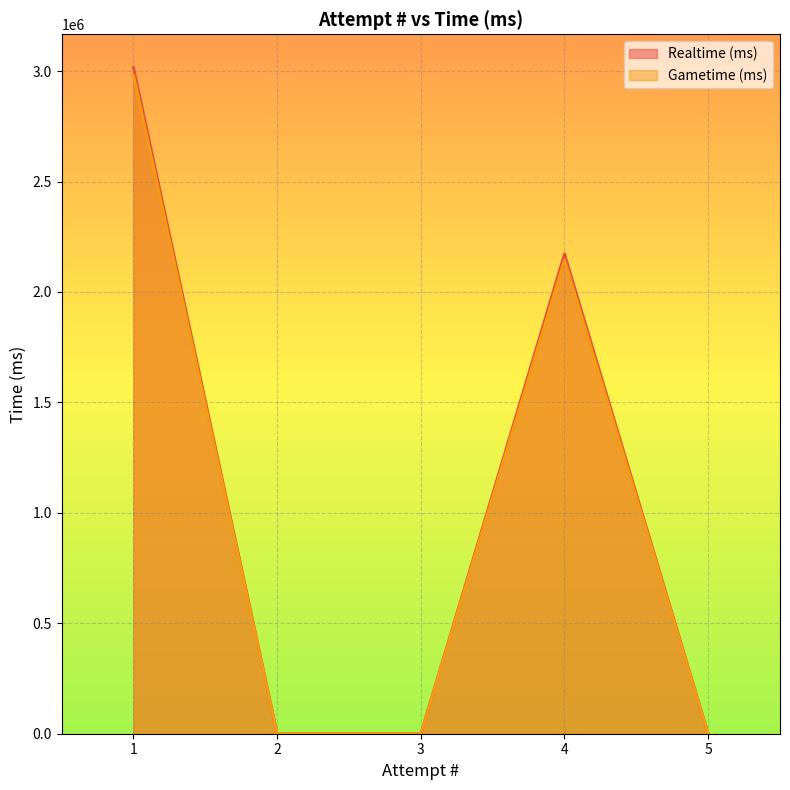

The Realtime (ms) series shows 1680985 at 3. True or false?

False